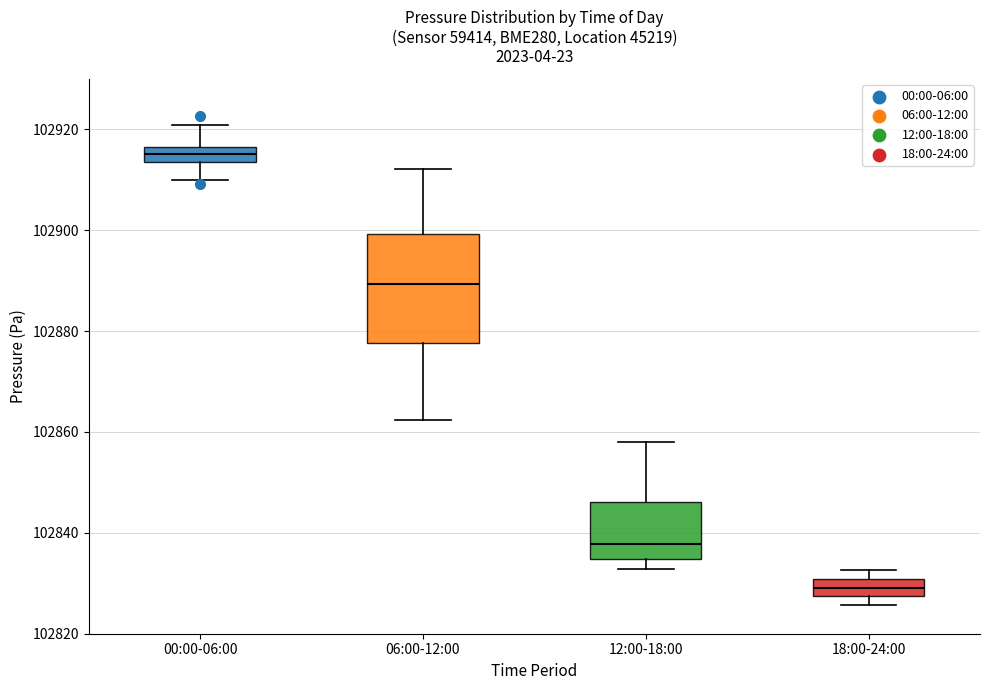

Comparing the boxes themselves (not the whiskers), which one is the tallest?

06:00-12:00